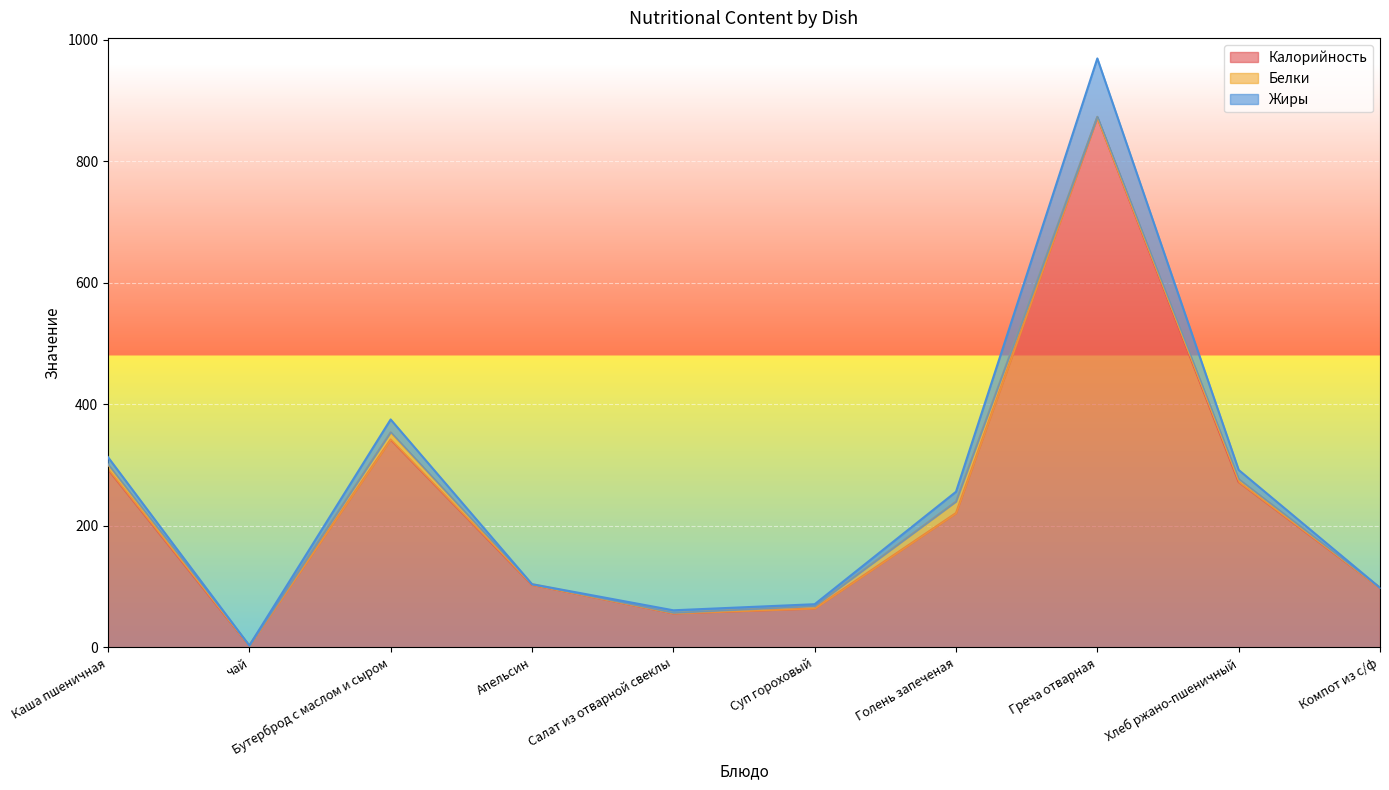

Rank the series by their maximum value, from highest to lowest.

Калорийность, Жиры, Белки